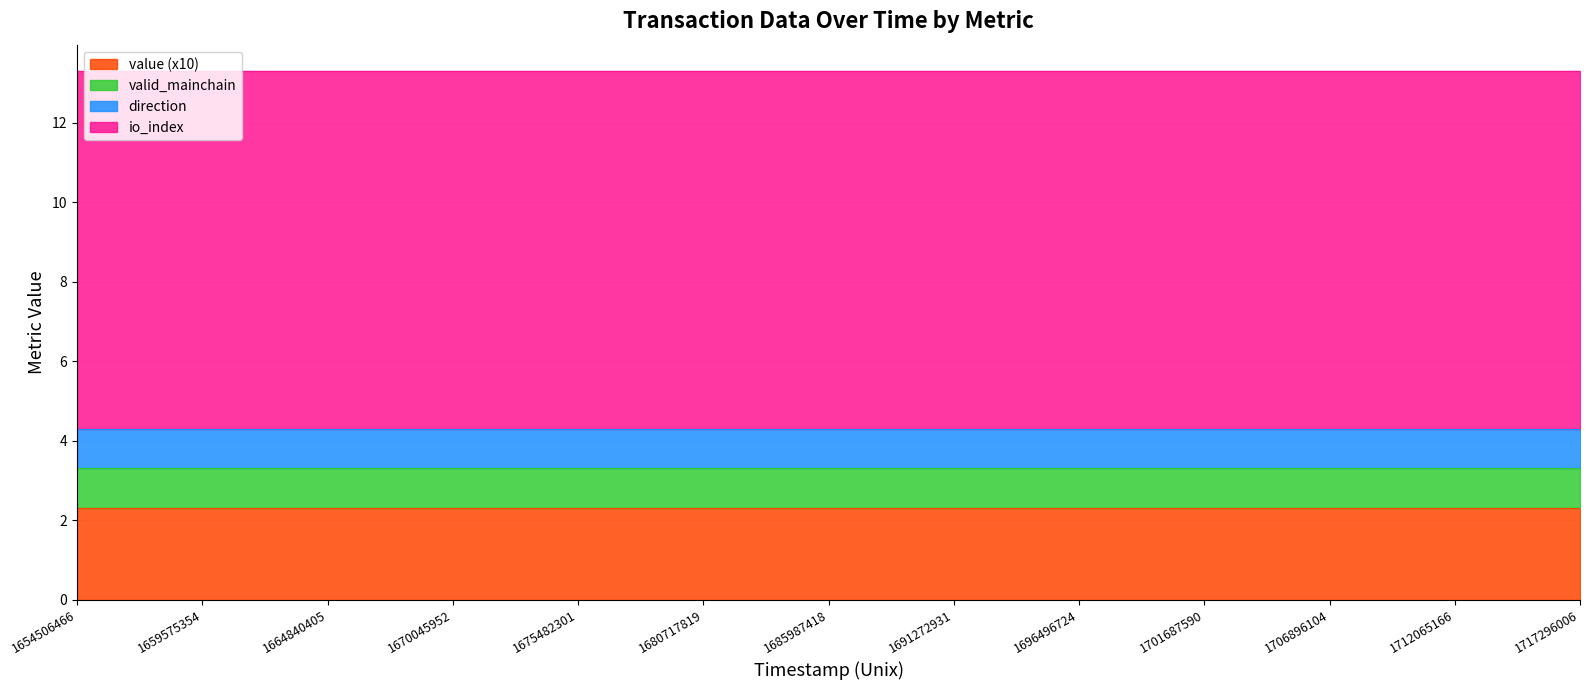

The valid_mainchain series shows 1.0 at 1672680002. True or false?

True